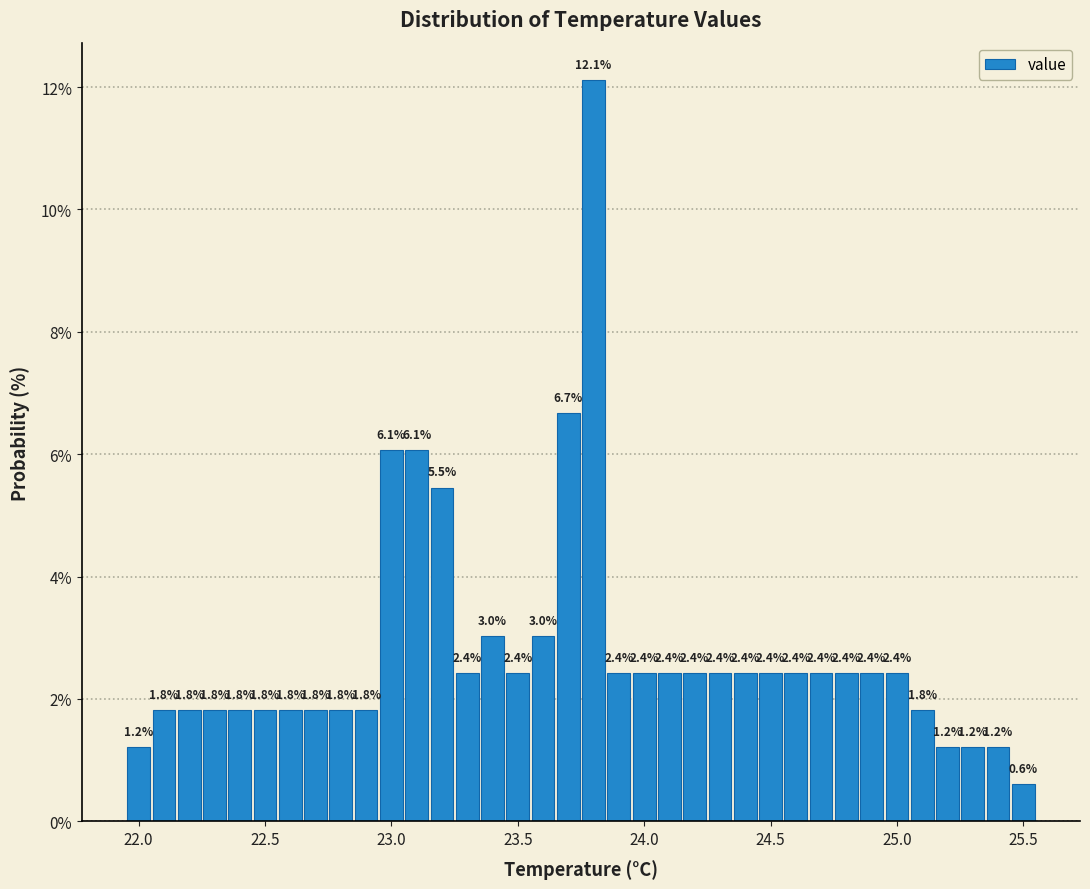

Read against the x-axis, roughly where is the centre of the tallest bar?

23.80